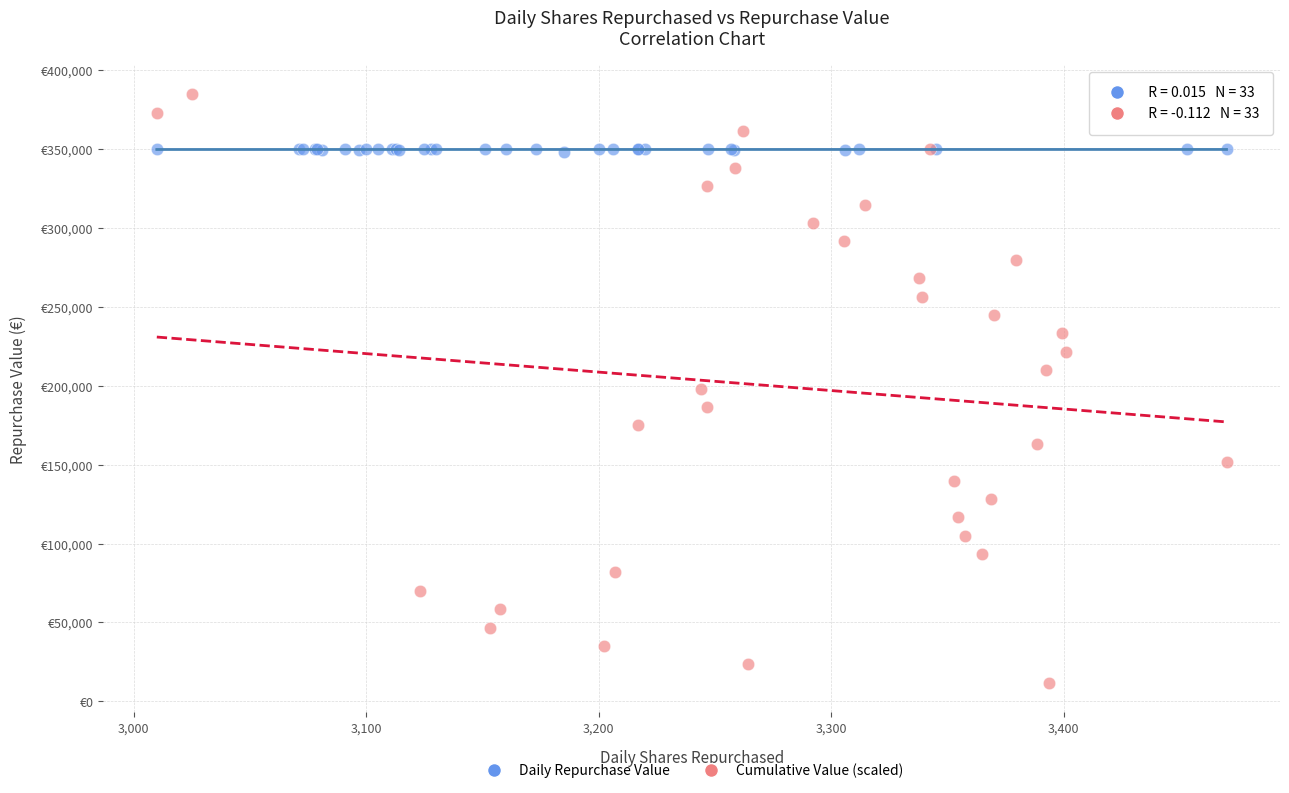

Which series contains the lowest Y value?

Cumulative Value (scaled)